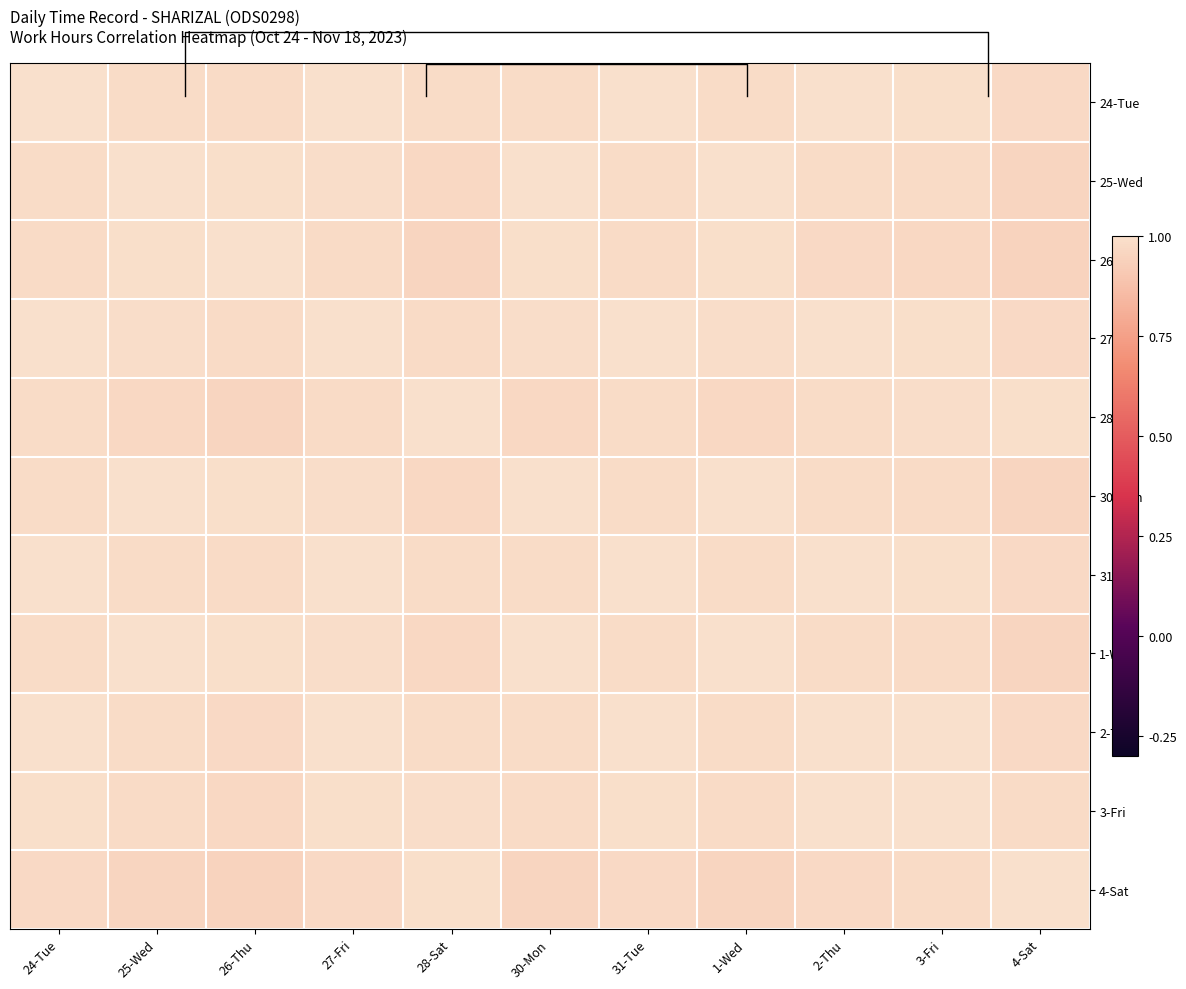

What is the sum of all 28-Sat values?

10.8